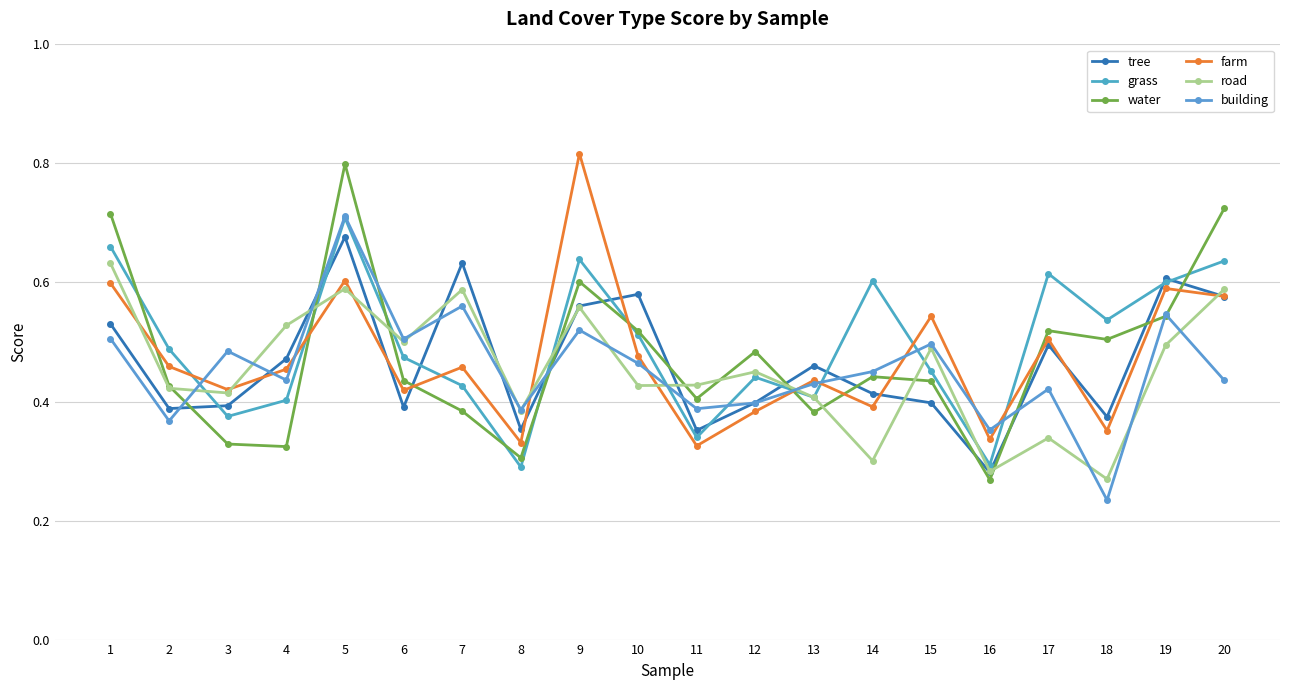

Which series has the widest spread of values?

water